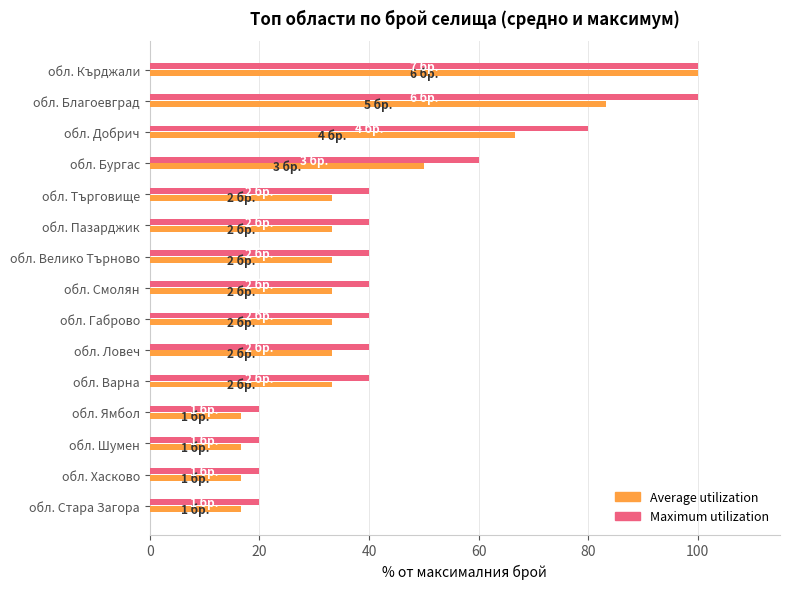

What value does the Maximum utilization series have at обл. Пазарджик?

40.0